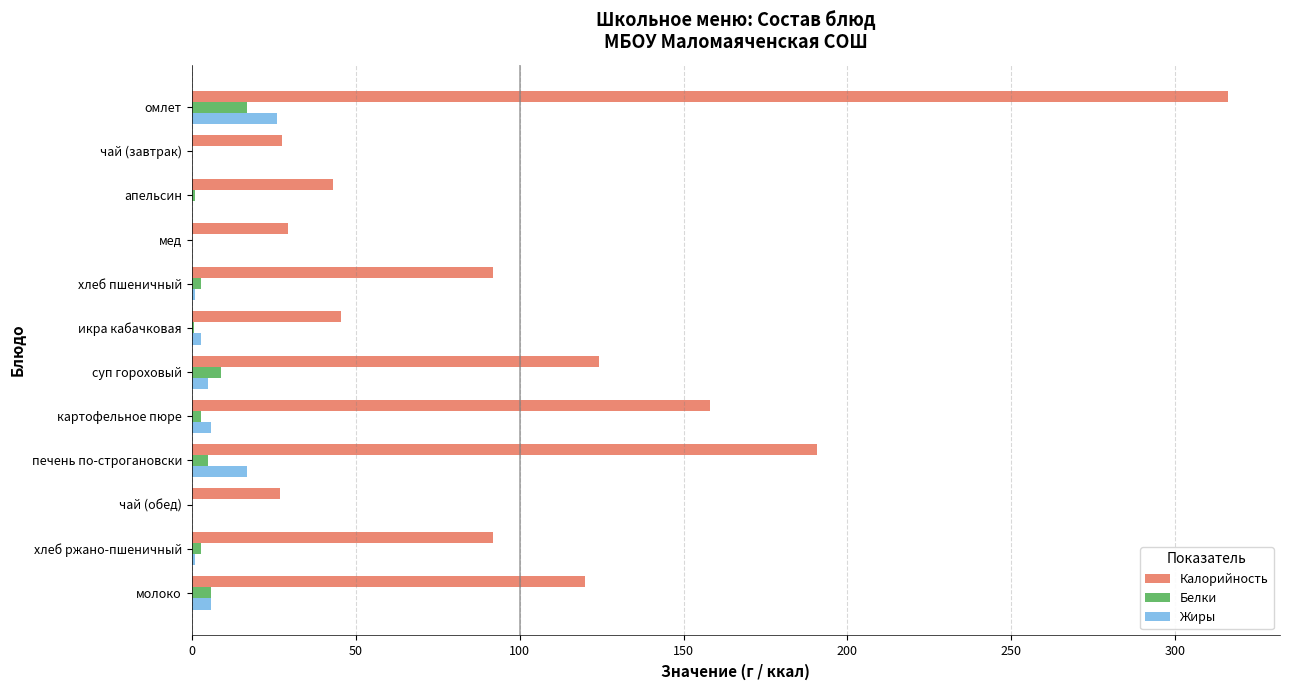

Which category has the highest value in the Белки series?

омлет